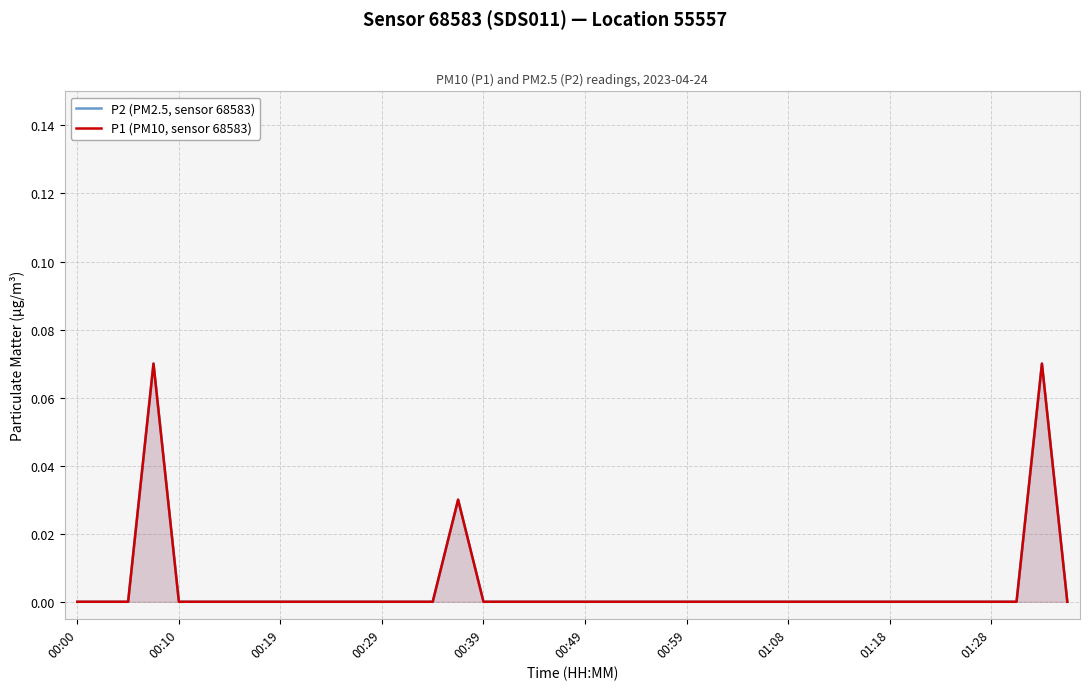

True or false: P1 (PM10, sensor 68583) and P2 (PM2.5, sensor 68583) cross at least once.

False